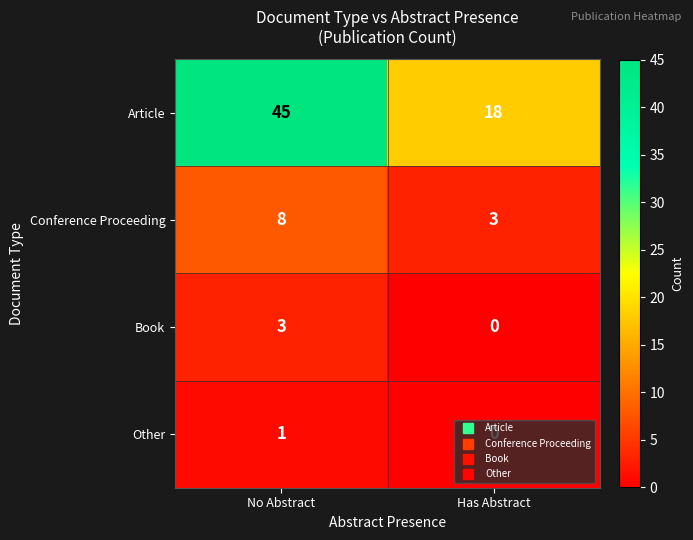

Between No Abstract and Has Abstract, which series saw the biggest shift?

Article